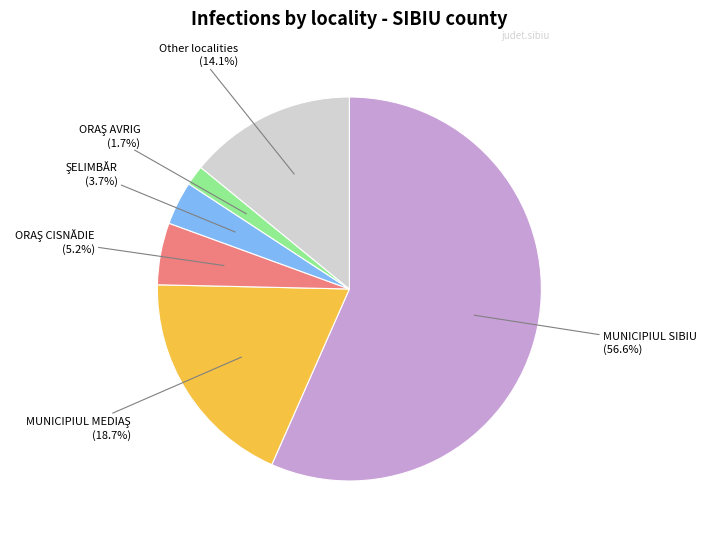

How many segments does this pie chart have?

6